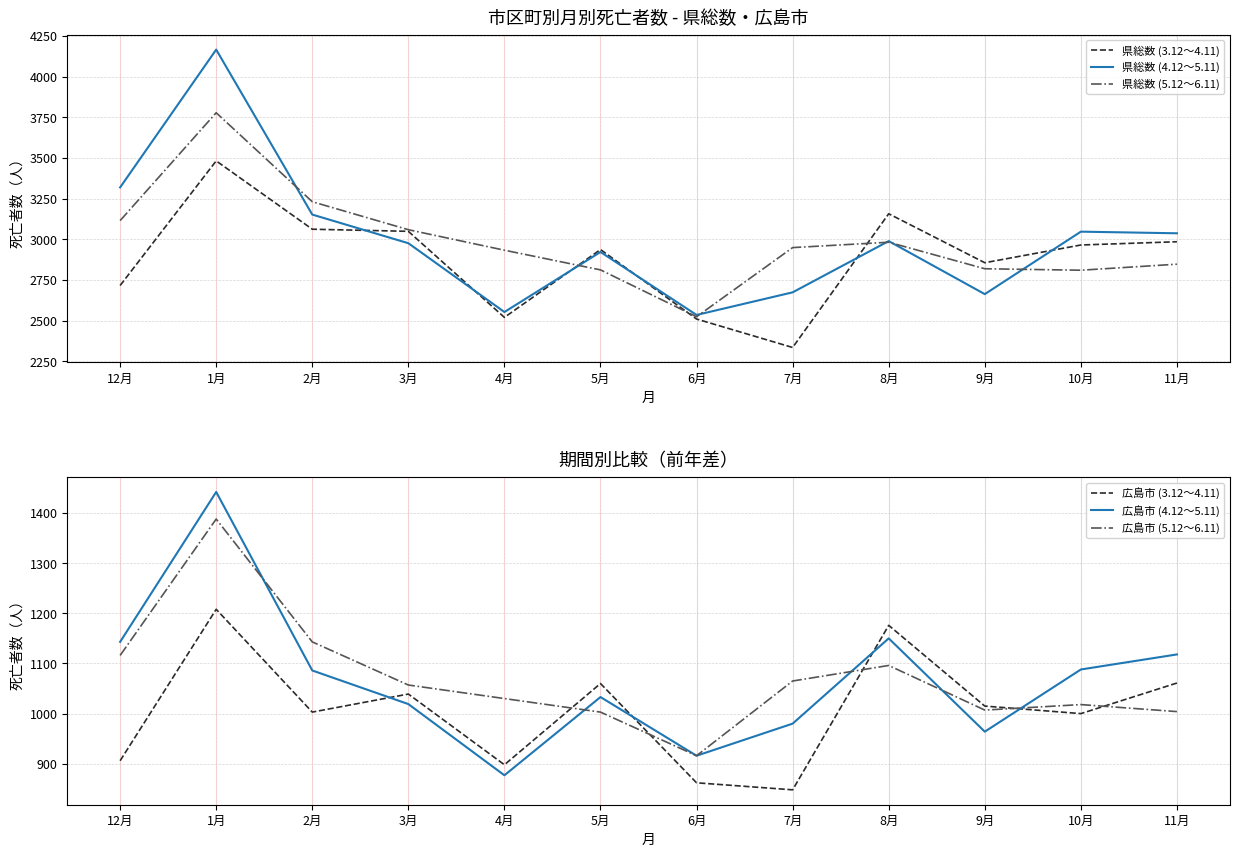

True or false: 県総数 (4.12～5.11) and 広島市 (4.12～5.11) intersect in this chart.

False